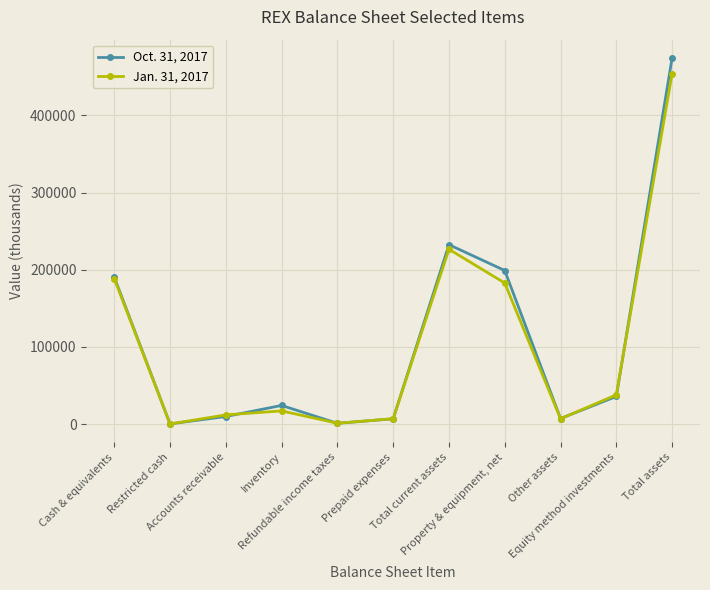

Where is Jan. 31, 2017 nearest to the value 227077?

Total current assets